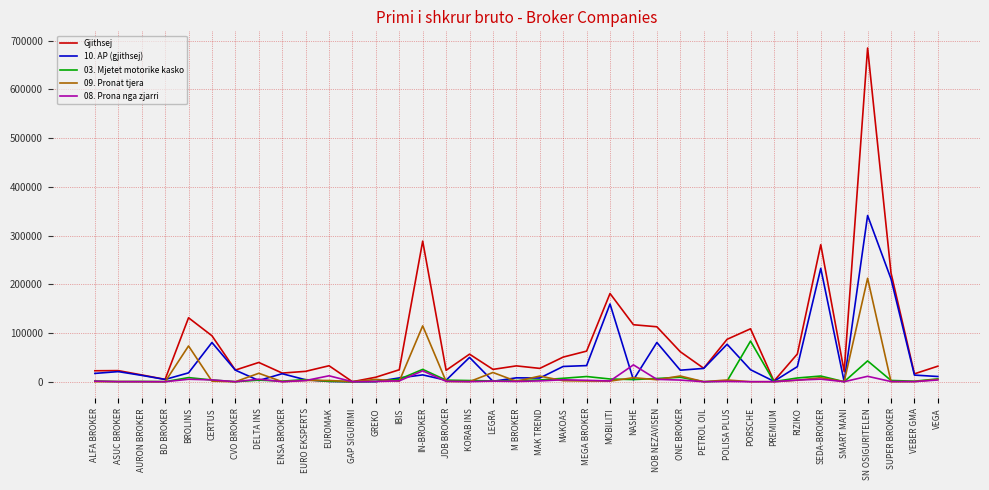

What is the difference between the Gjithsej values at IN-BROKER and MAK TREND?

261247